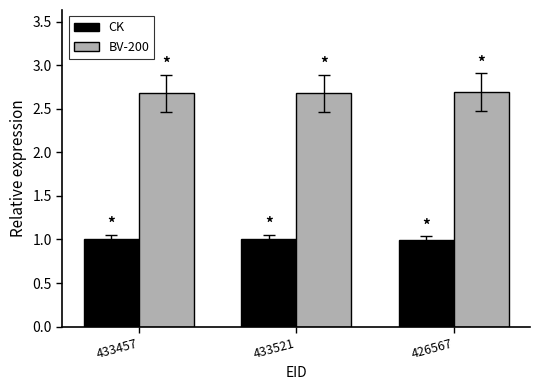

Reading left to right, extract all data points from this chart.

CK: 1.0	1.0	1.0
BV-200: 2.7	2.7	2.7